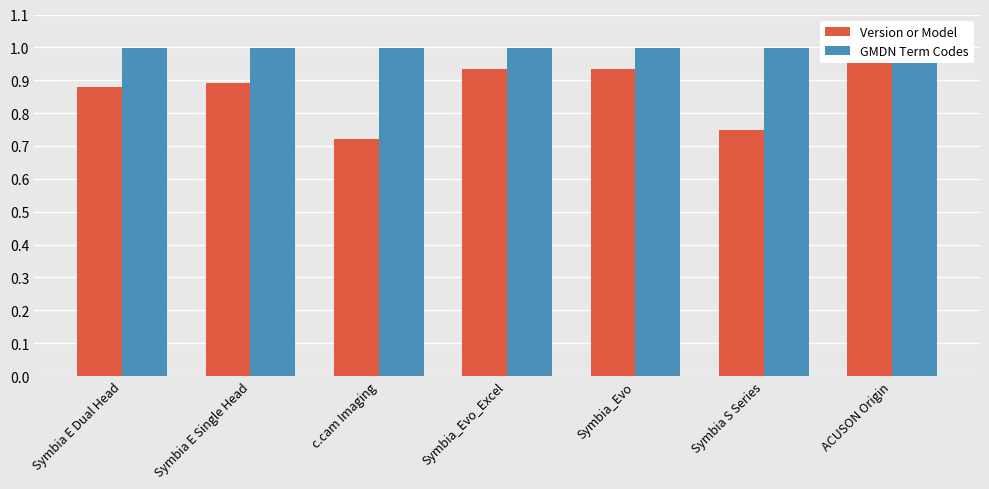

Reading left to right, list all the values displayed in this chart.

Version or Model: 0.9	0.9	0.7	0.9	0.9	0.7	1.0
GMDN Term Codes: 1.0	1.0	1.0	1.0	1.0	1.0	1.0